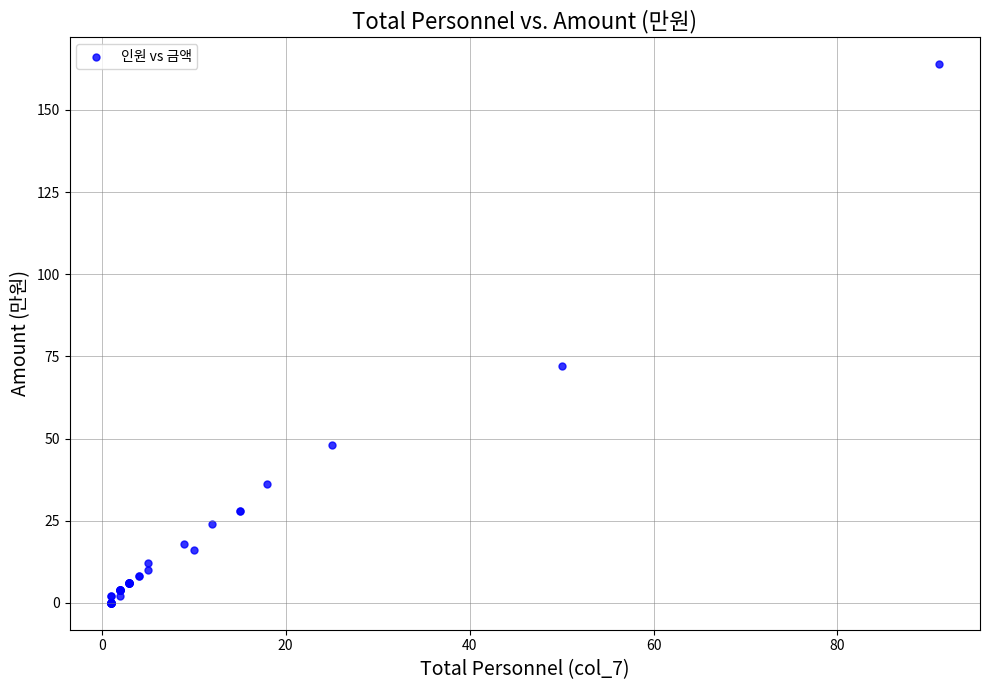

What Y value in the scatter plot is closest to 82?

72